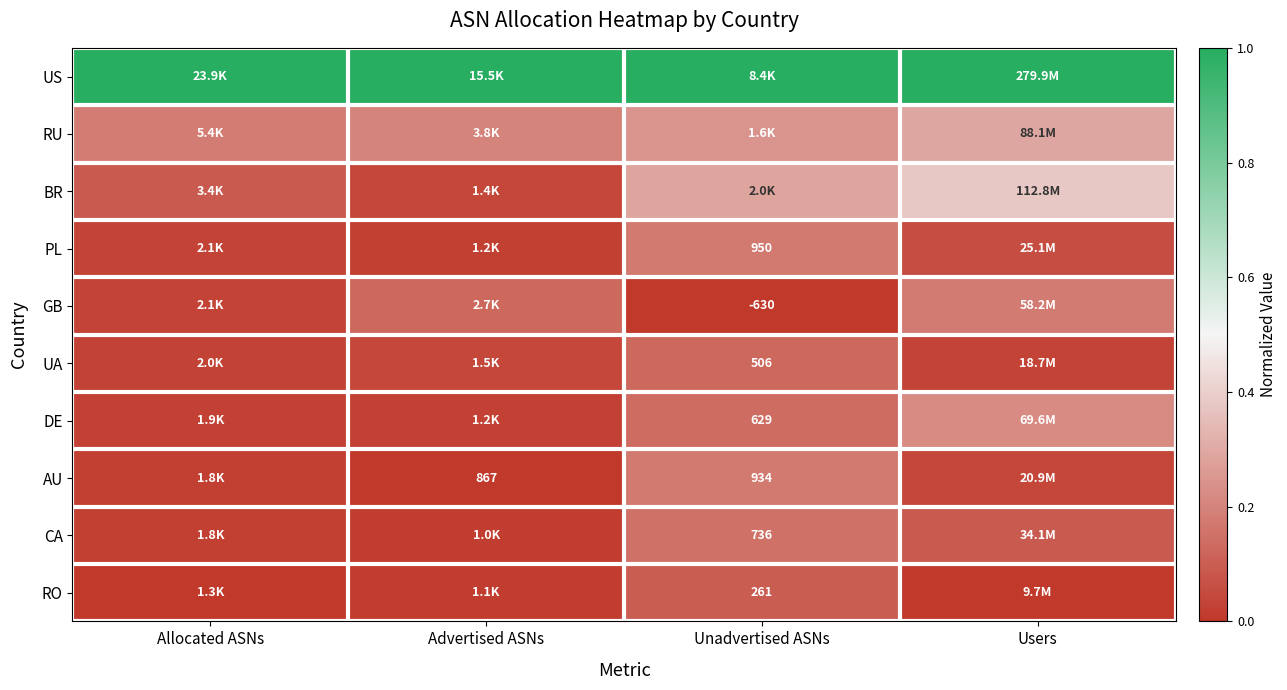

What is the highest value of the UA series?

0.1